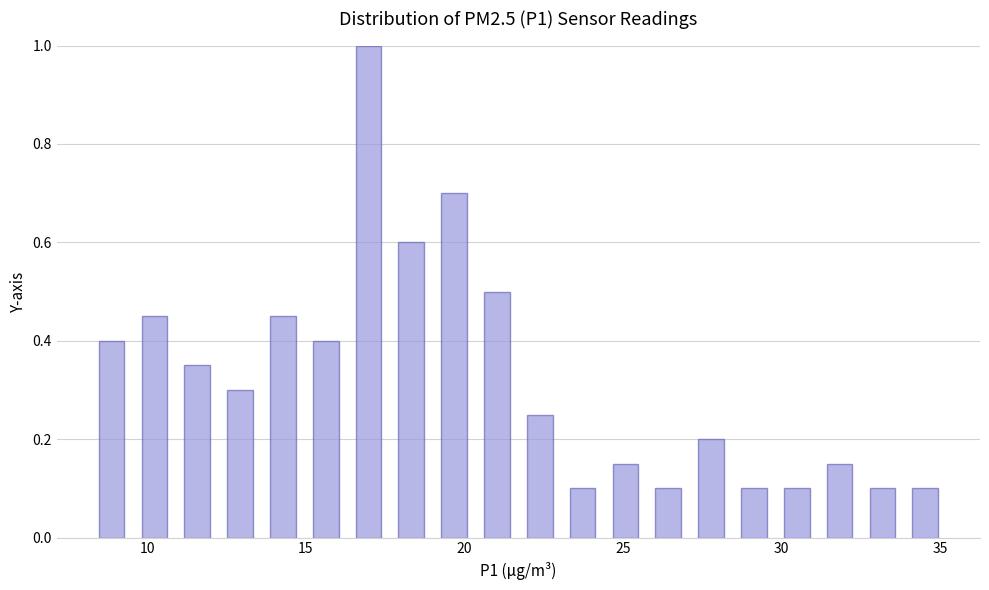

Around what value on the x-axis is the tallest bar? Give the approximate position of its centre, as read against the axis.

17.0